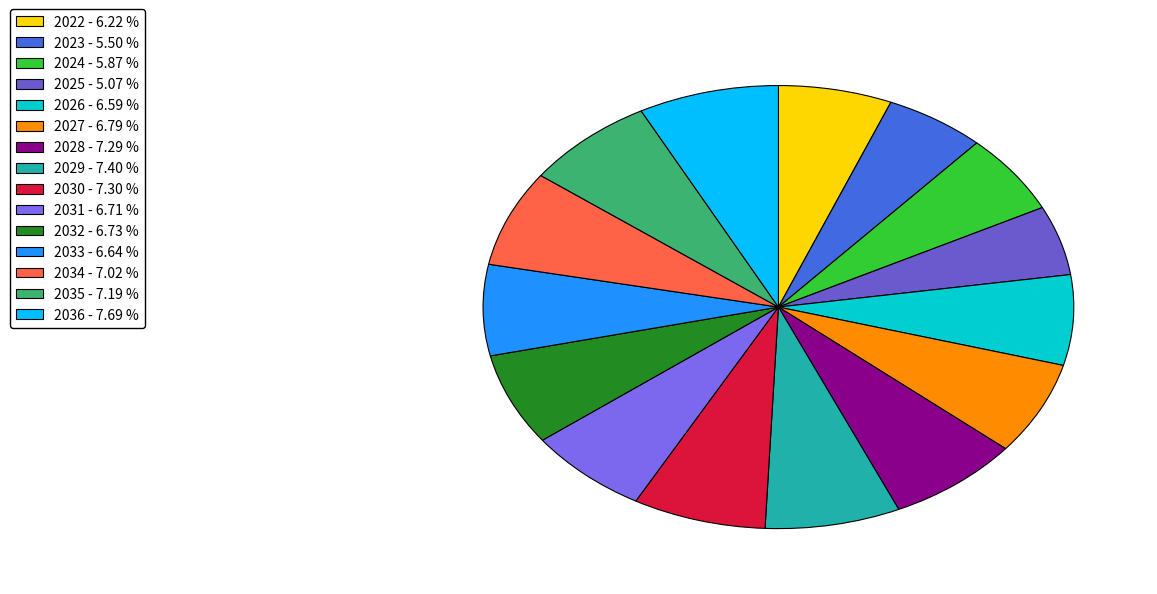

Do 2026 and 2033 together represent more than half of the pie?

No